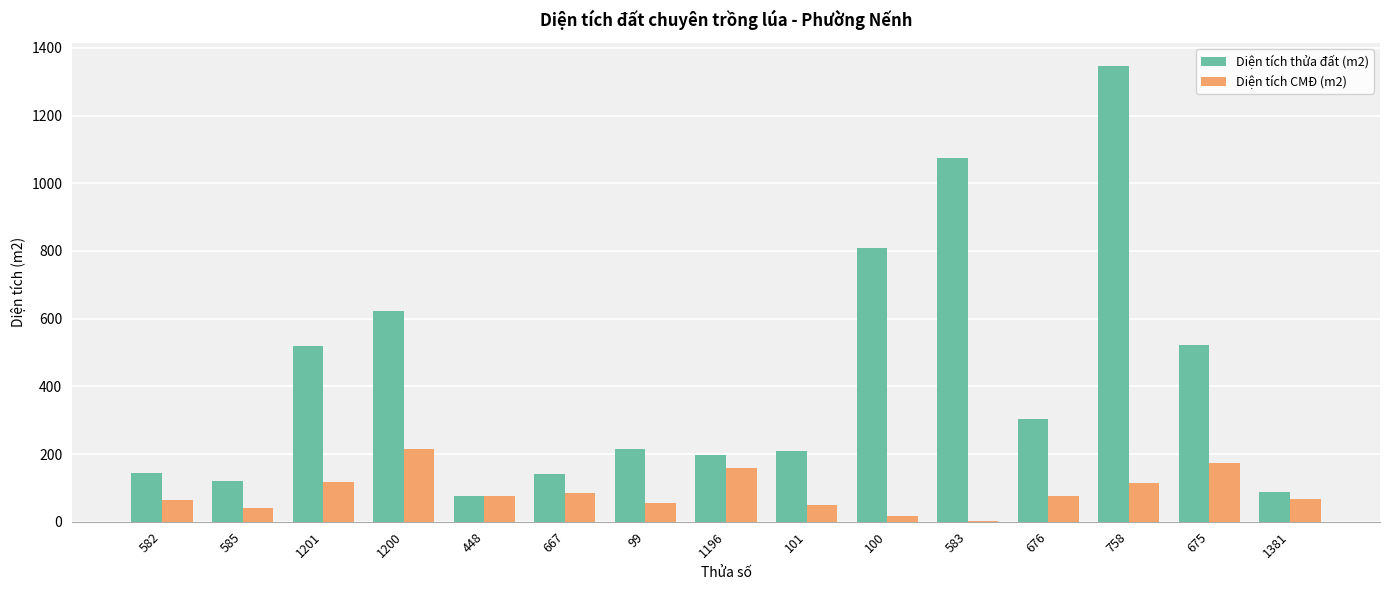

What is the total value across all series at 667?

227.0